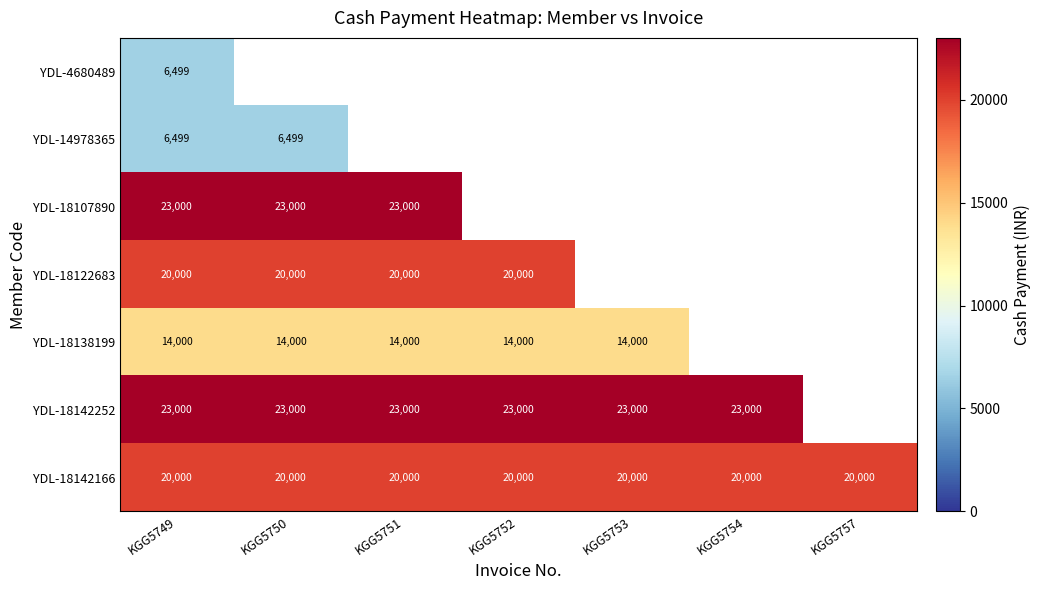

Count the number of data series in this chart.

7